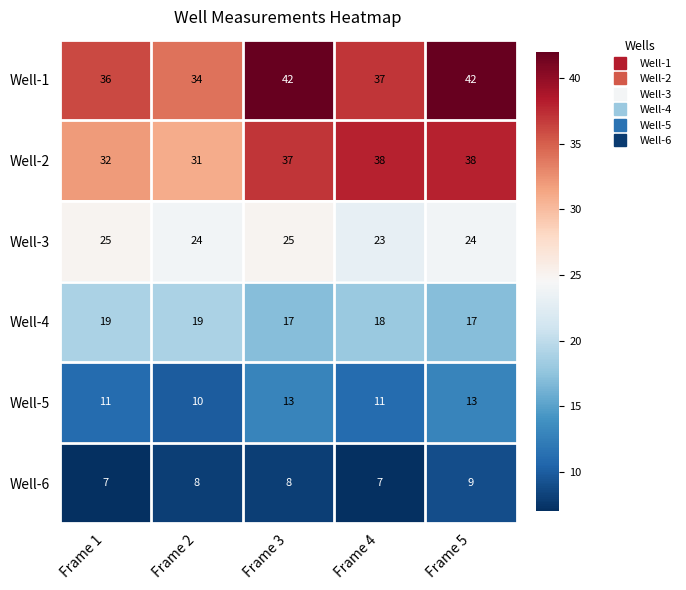

At which label does Well-4 first exceed 18?

Frame 1